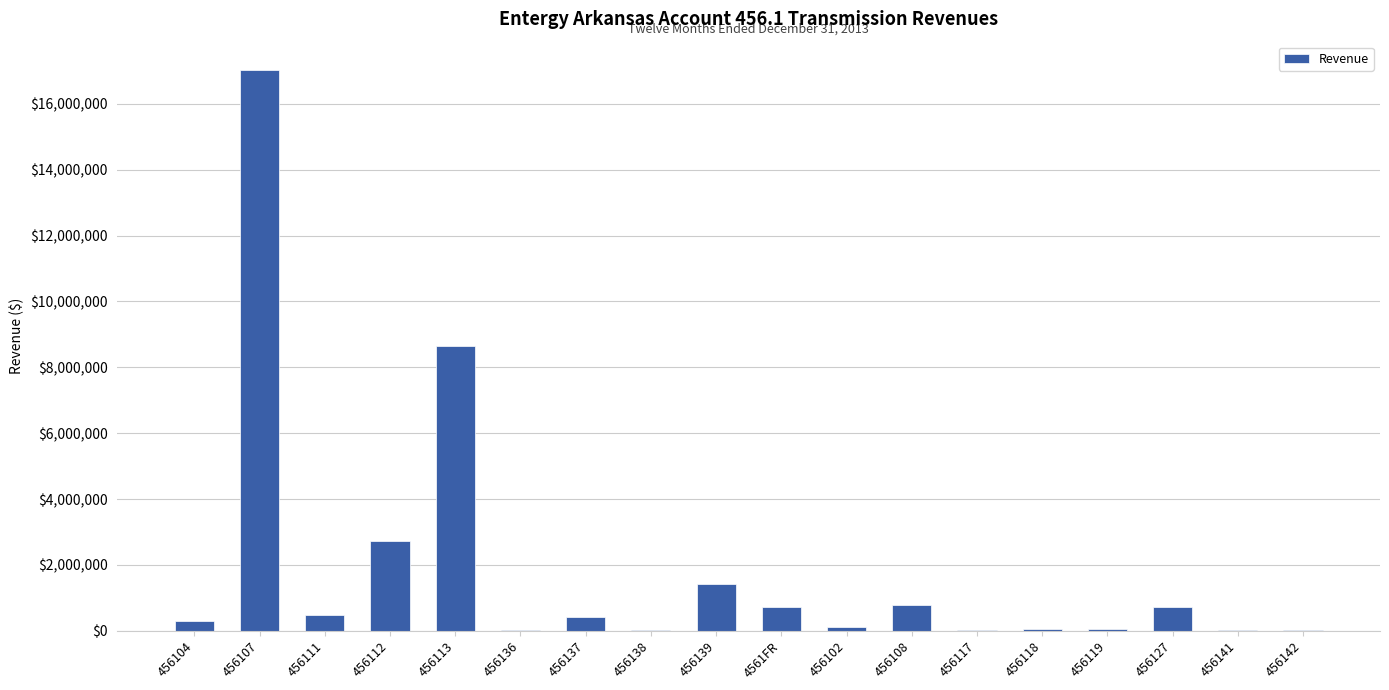

Where is the data nearest to the value 8523877?

456113